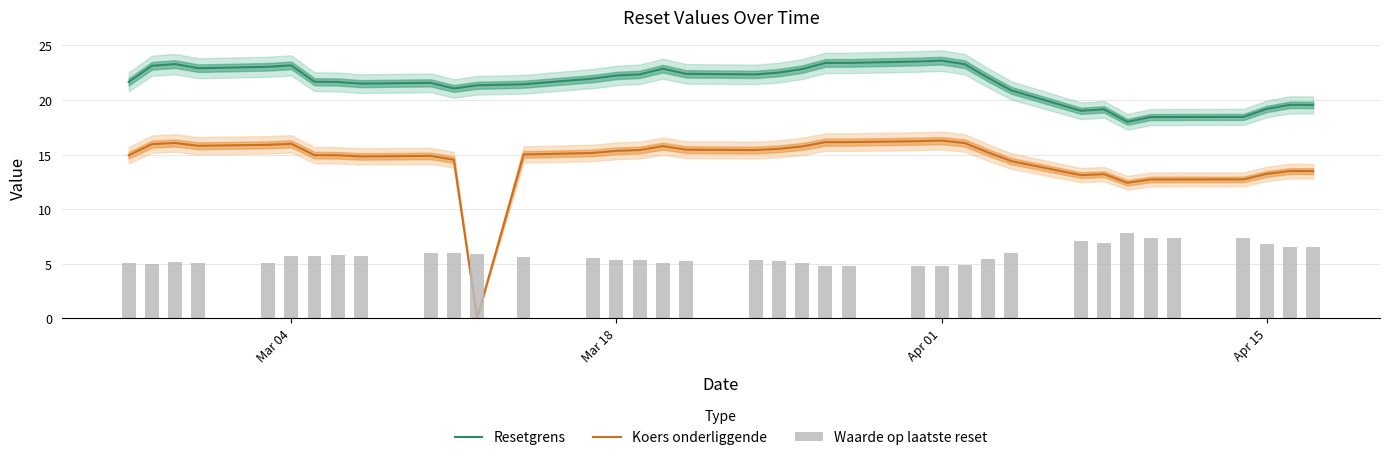

What is the average value of the Resetgrens series?

21.5